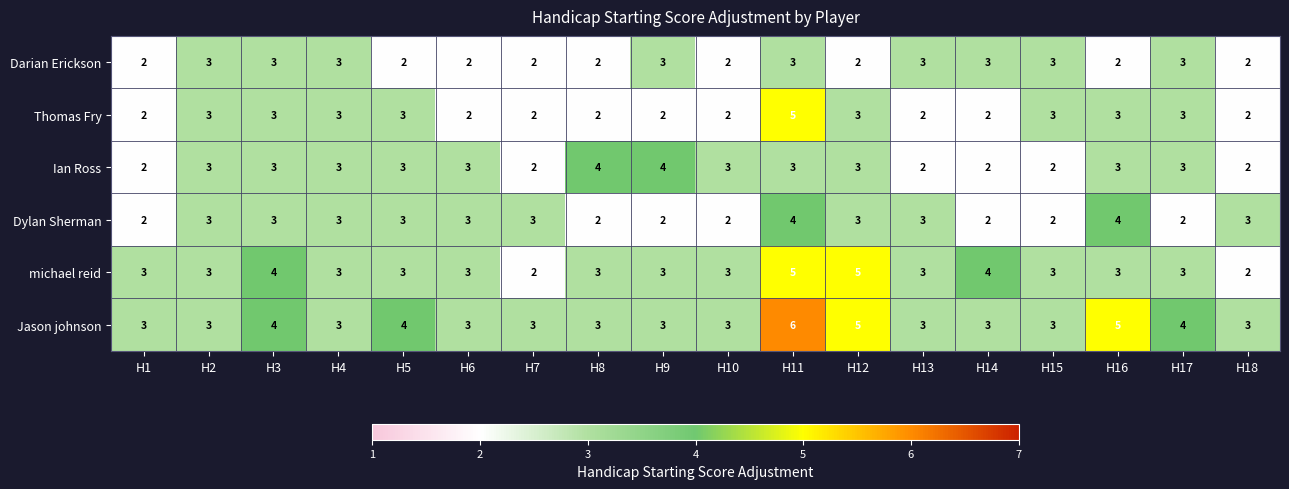

What is the sum of the Darian Erickson values at H1 and H2?

5